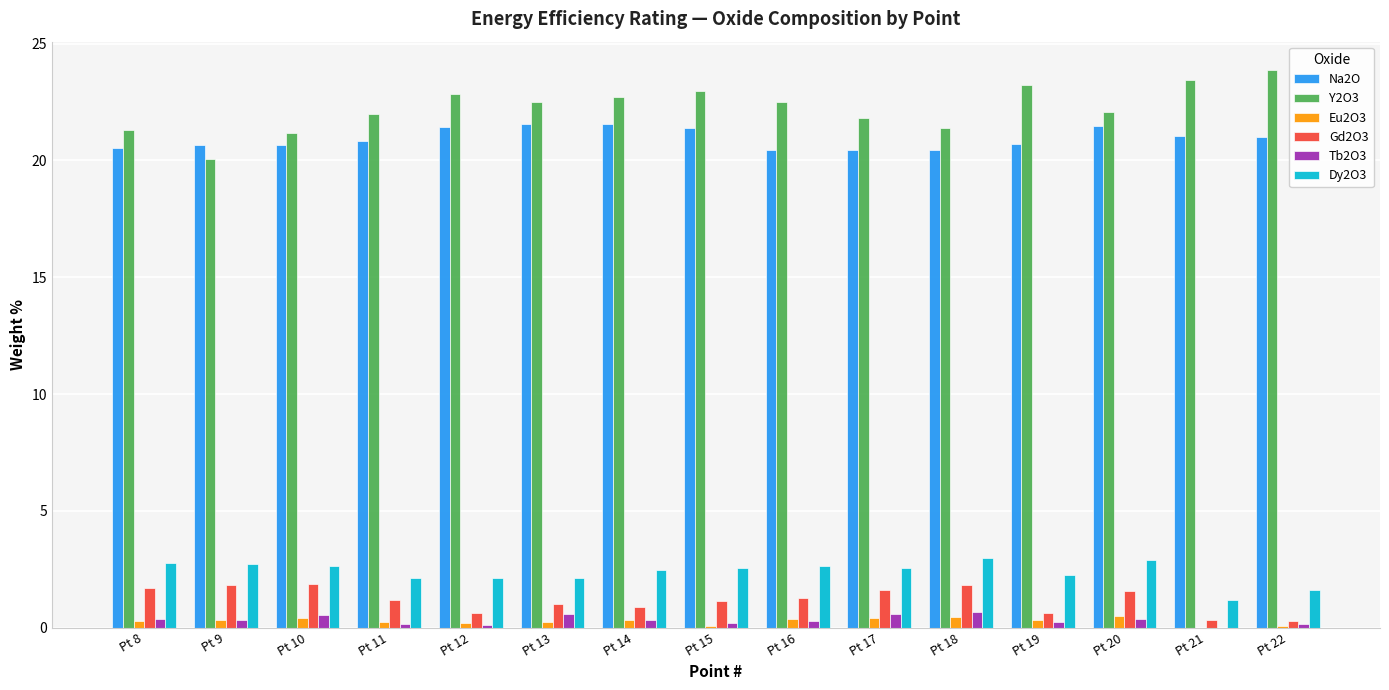

Is the value of Tb2O3 at Pt 10 greater than the value of Y2O3 at Pt 13?

No